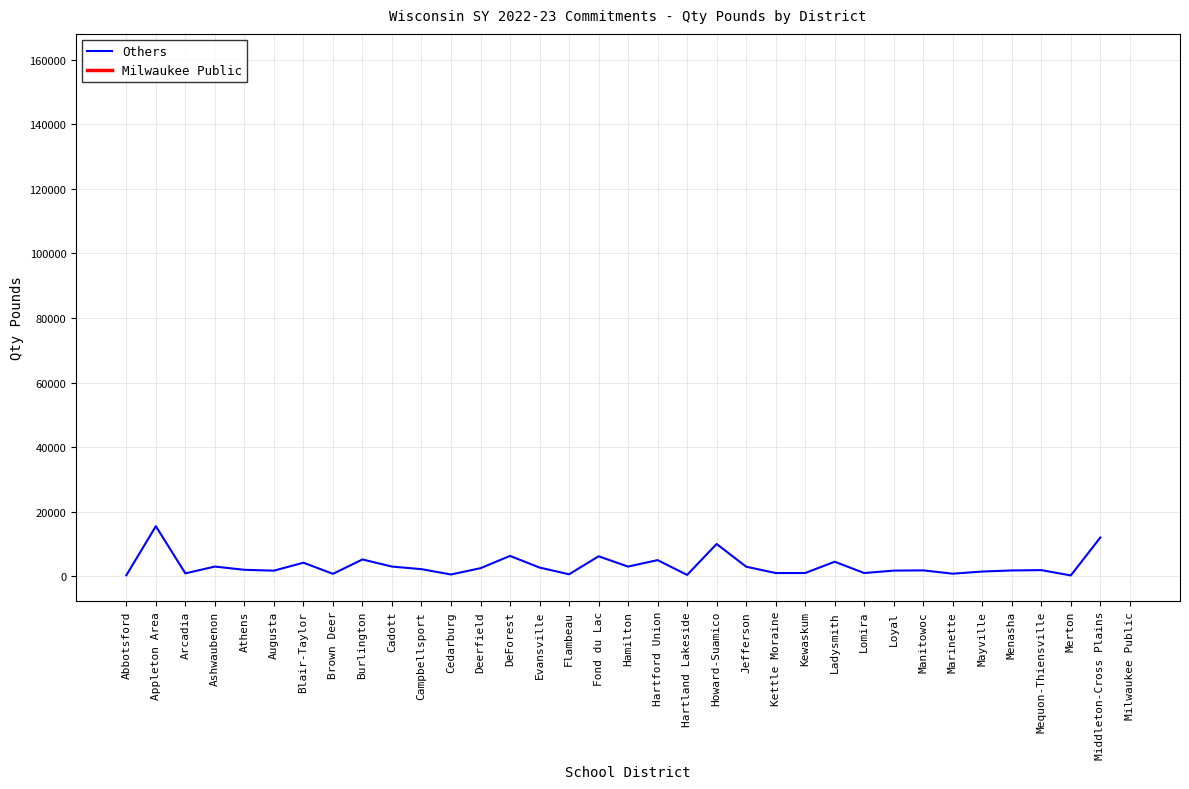

At how many categories does at least one series exceed 119713?

1